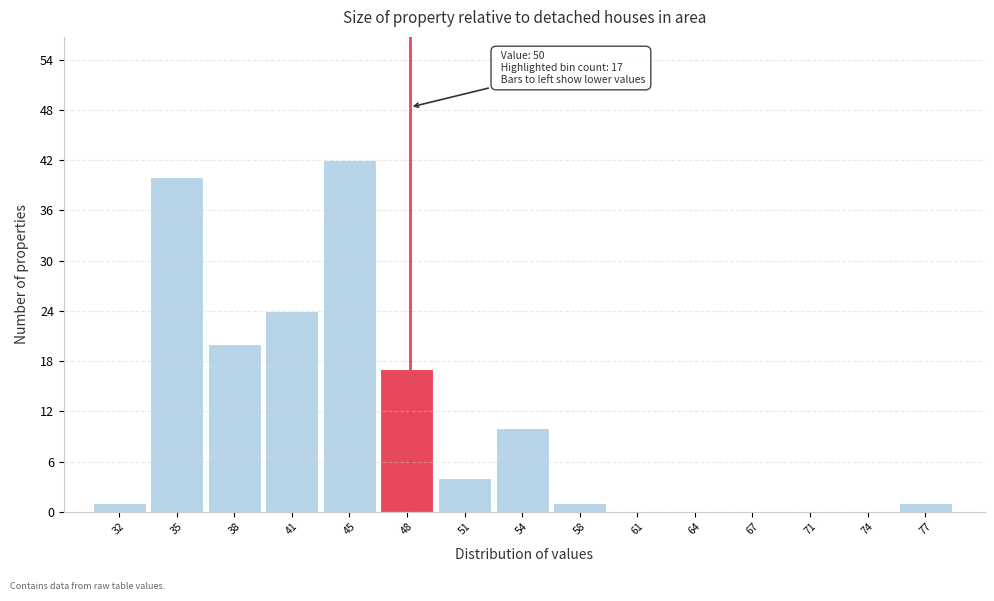

Reading left to right, extract all data points from this chart.

32=1	35=40	38=20	41=24	45=42	48=17	51=4	54=10	58=1	61=0	64=0	67=0	71=0	74=0	77=1